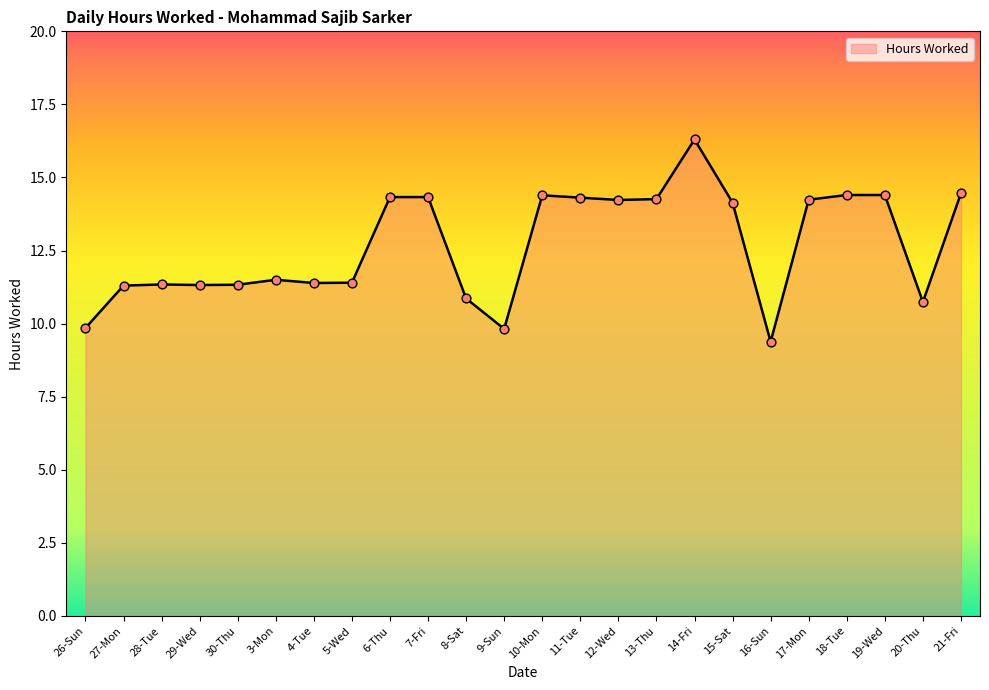

What is the ratio of the value at 11-Tue to the value at 14-Fri?

0.9